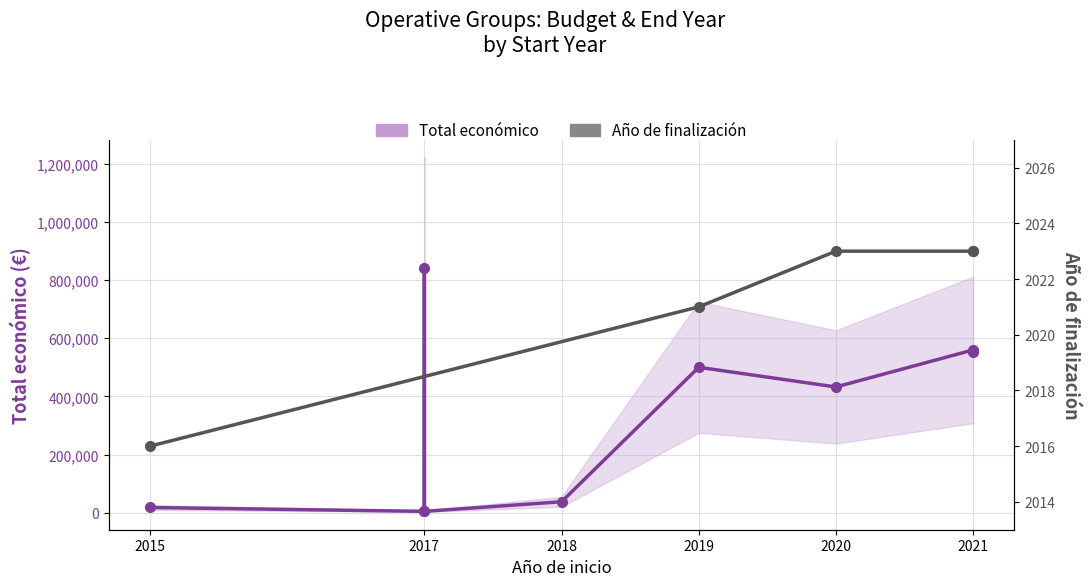

Approximately how many times larger is the value at 2021 compared to 2019?

1.1